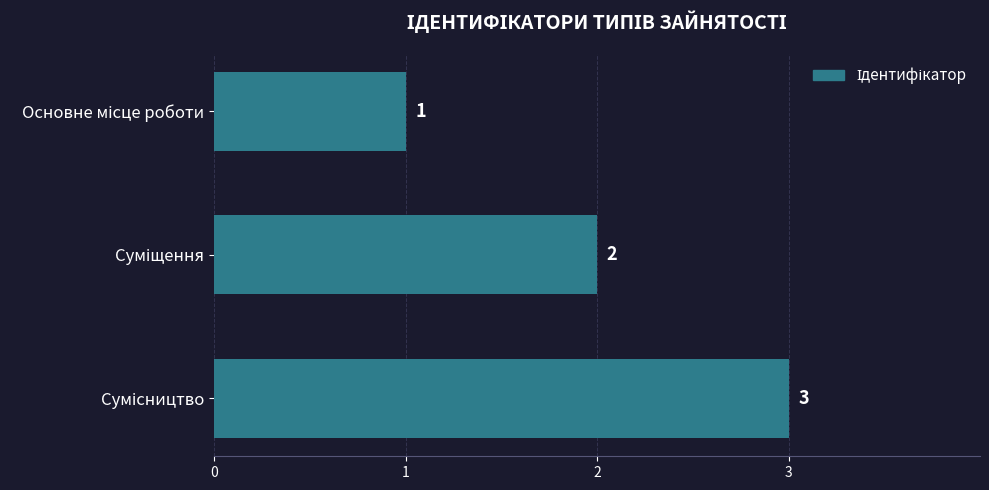

What is the sum of all values?

6